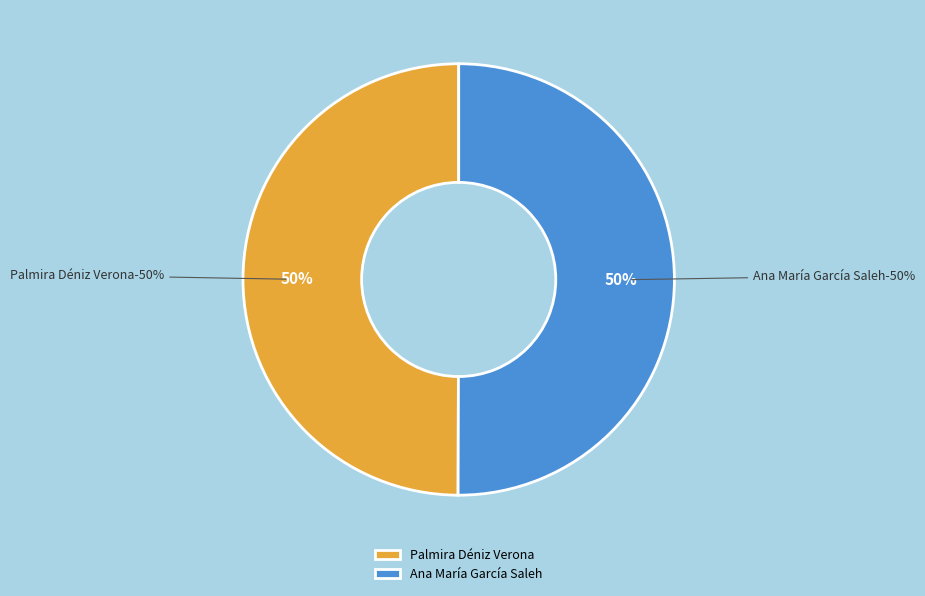

True or false: Palmira Déniz Verona accounts for 44% of the total.

False